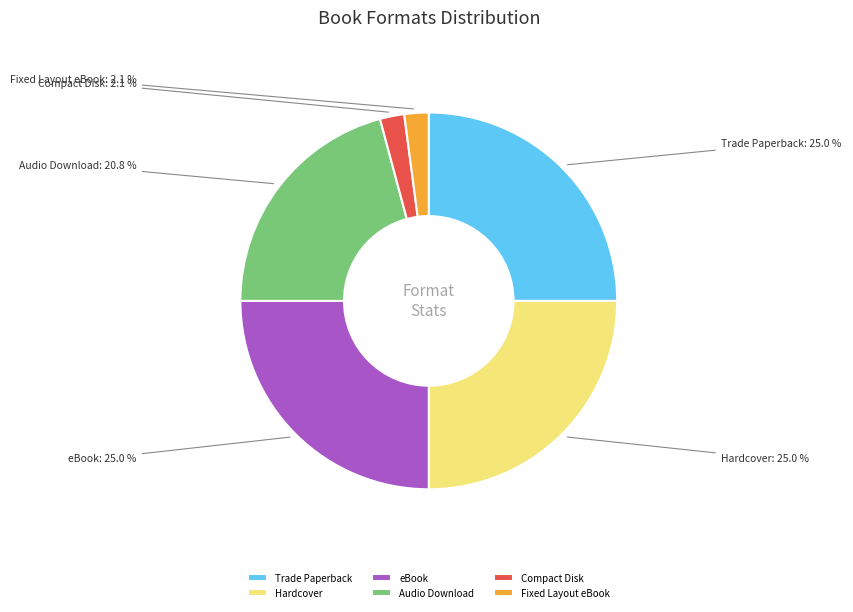

To the nearest percent, what is the difference between the largest and smallest slice percentages?

23%